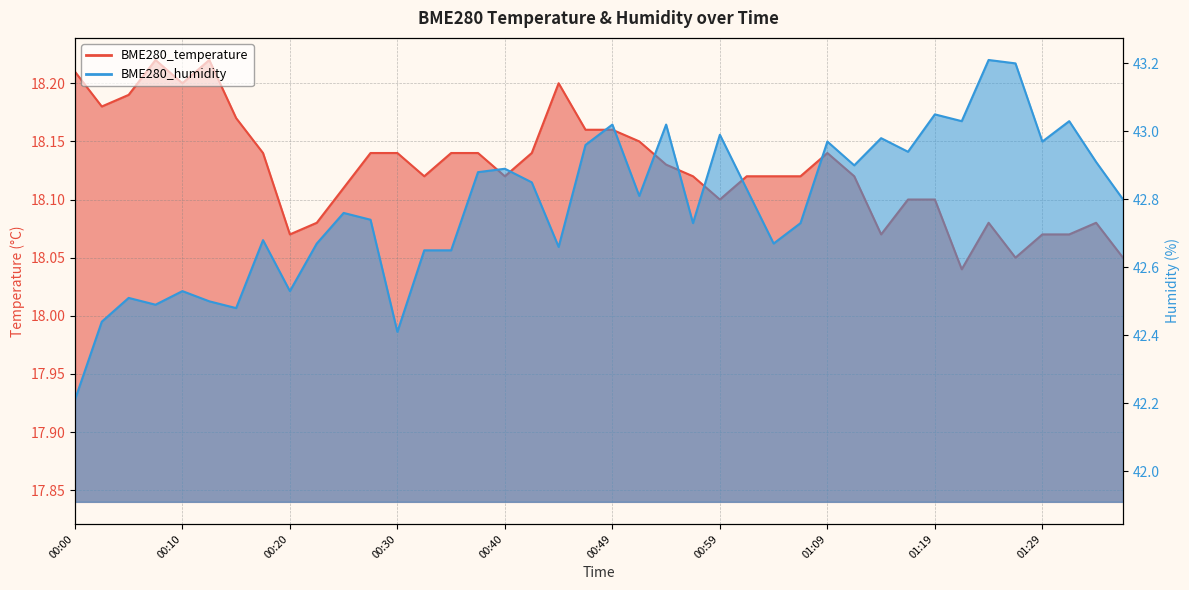

True or false: BME280_temperature and BME280_humidity cross at least once.

False